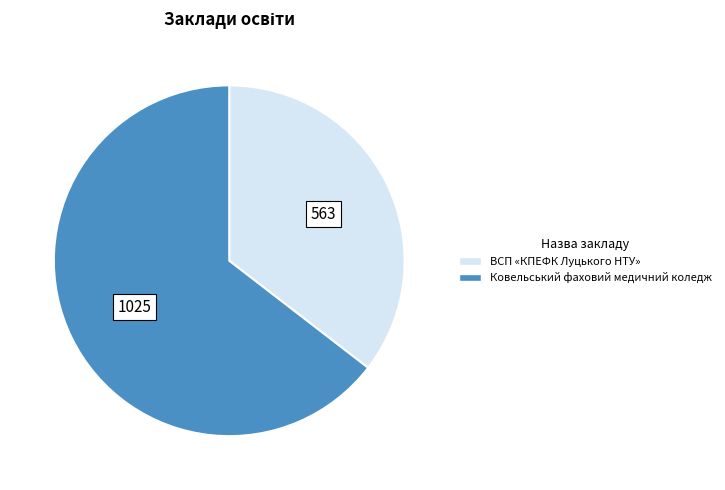

Is it true that ВСП «КПЕФК Луцького НТУ» is 28% of the pie?

False